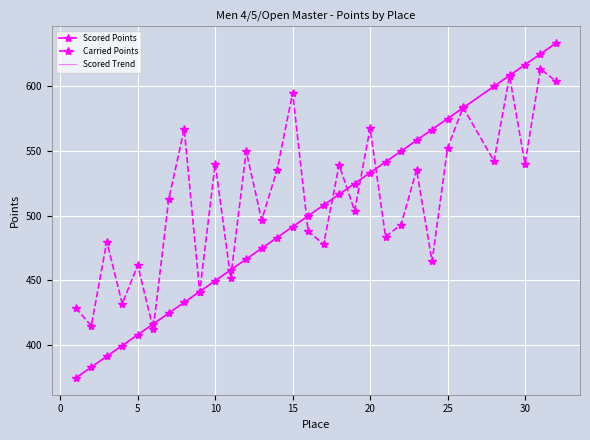

Which series has the widest spread of values?

Scored Points